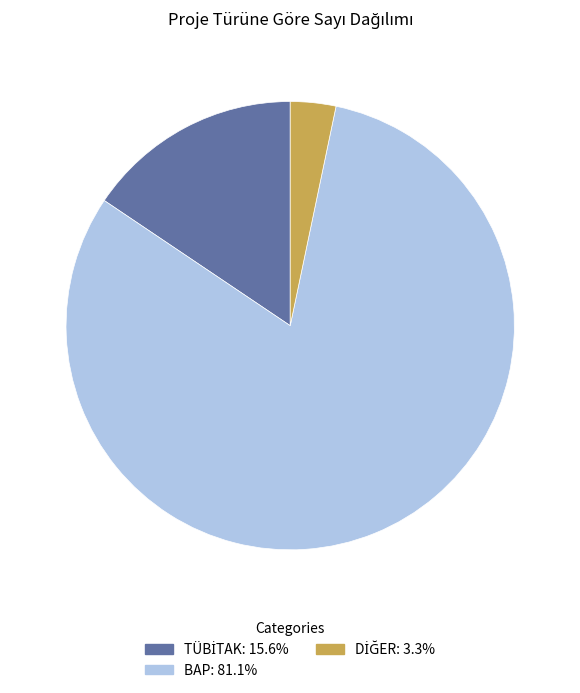

Does BAP represent more than half of the total?

Yes